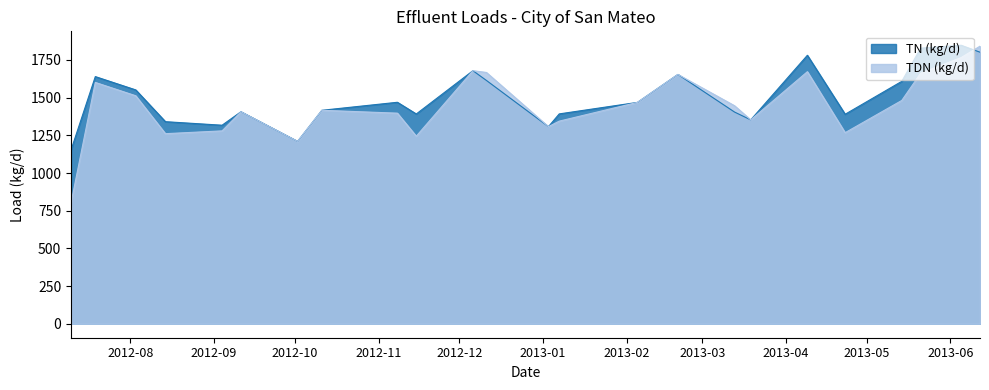

At which category does TDN (kg/d) reach its first local valley?

2012-08-14